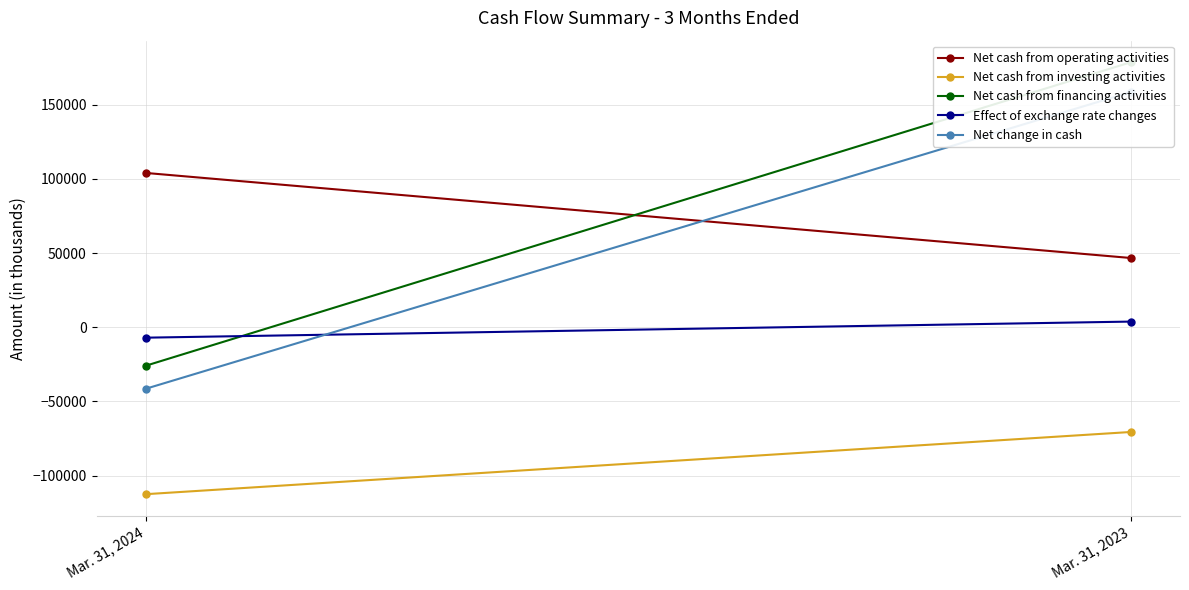

What is the total value across all series at Mar. 31, 2024?

-82896